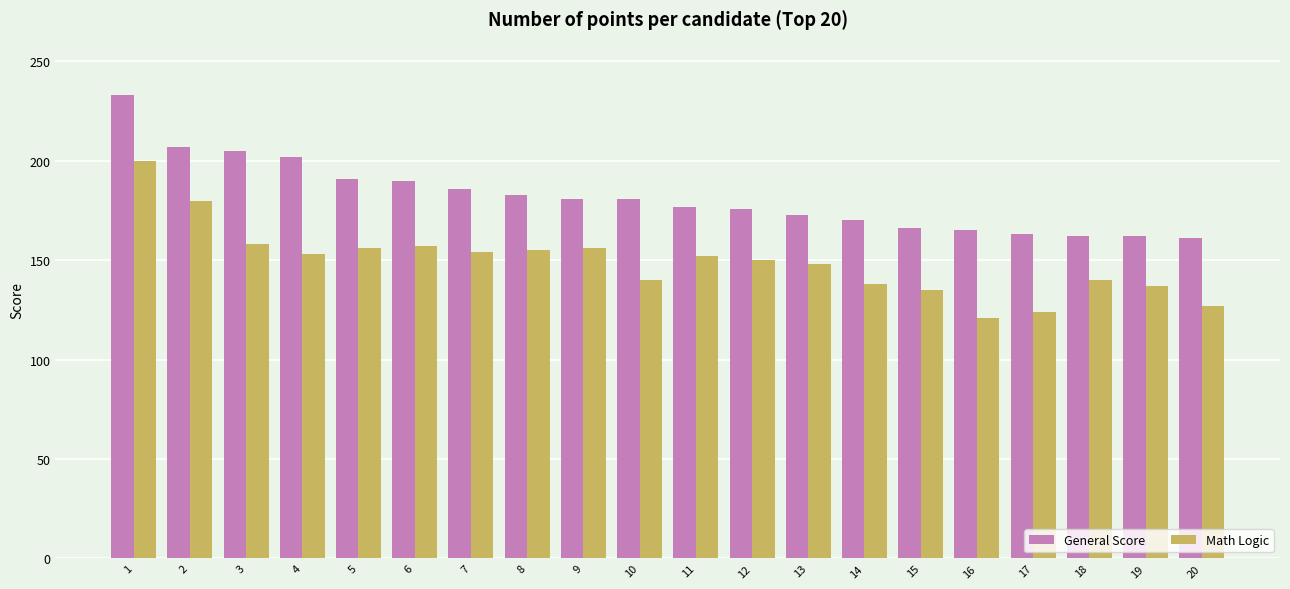

True or false: Math Logic has a value of 138 at 14.

True